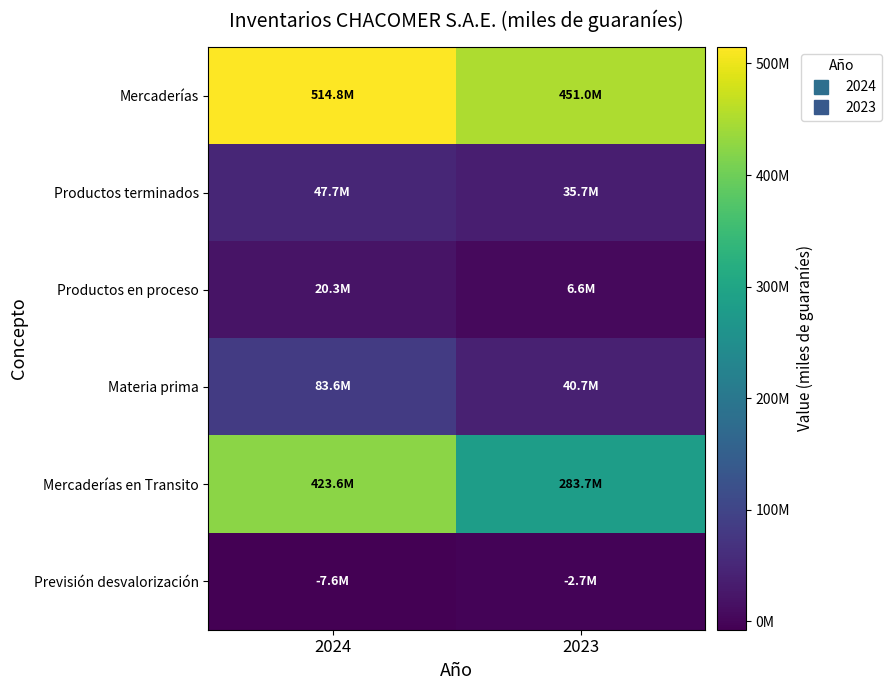

Rank the series by their maximum value, from highest to lowest.

Mercaderías, Mercaderías en Transito, Materia prima, Productos terminados, Productos en proceso, Previsión desvalorización